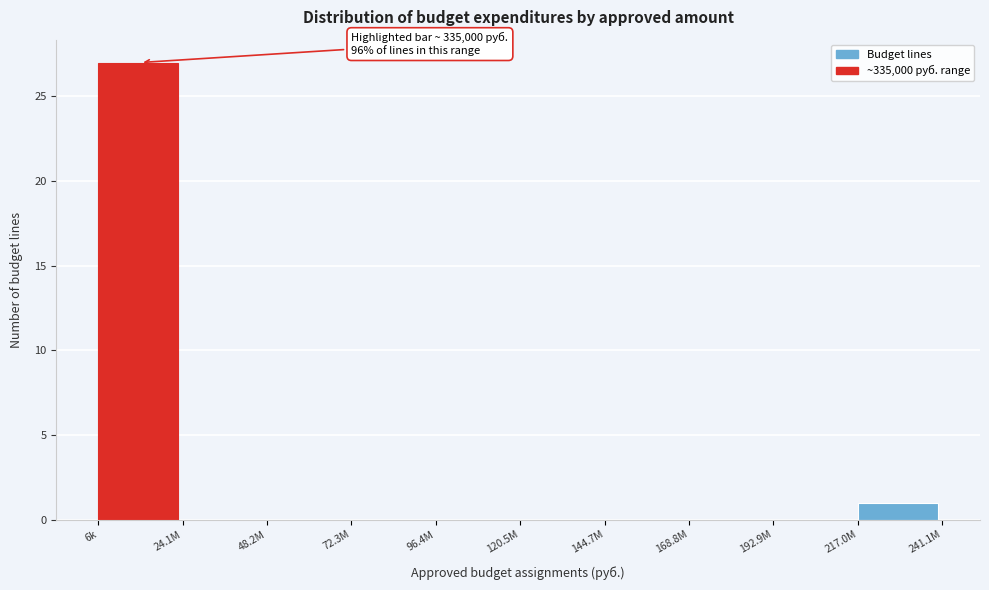

Reading left to right, list all the values displayed in this chart.

6k=27	24.1M=0	48.2M=0	72.3M=0	96.4M=0	120.5M=0	144.7M=0	168.8M=0	192.9M=0	217.0M=1